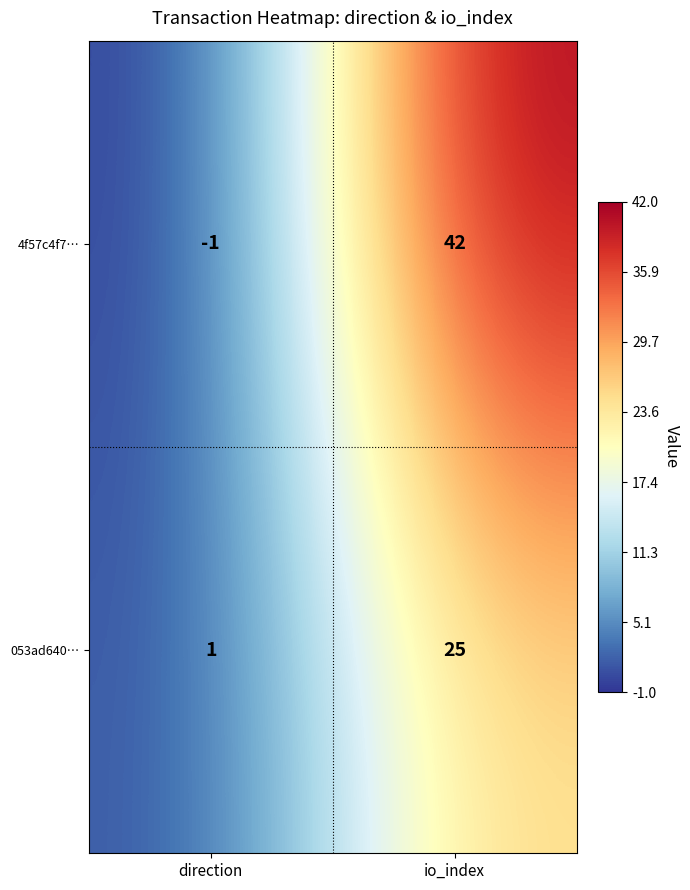

Reading left to right, list all the values displayed in this chart.

4f57c4f7…: -1	42
053ad640…: 1	25